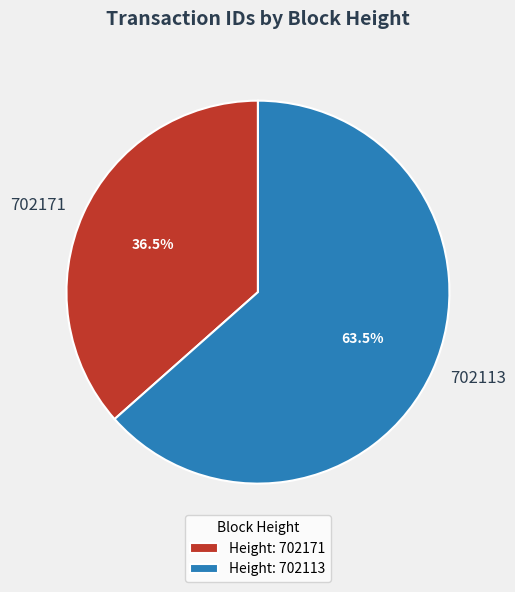

Which has a higher value, 702113 or 702171?

702113